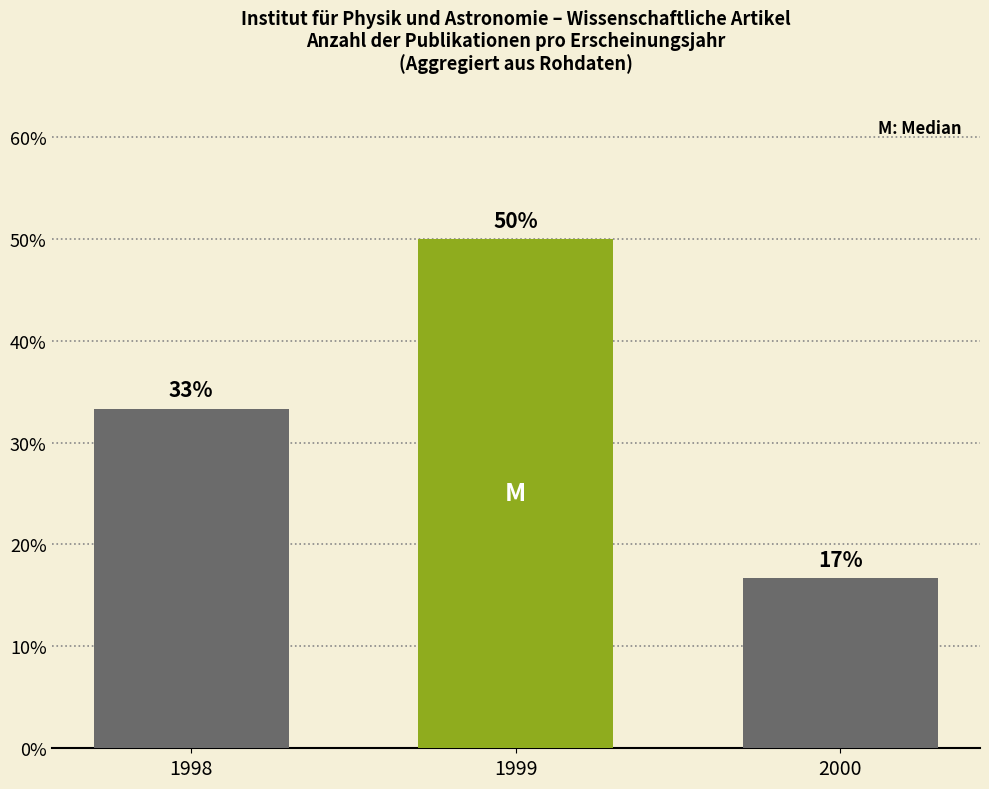

Reading right to left, what are all the values shown in this chart?

2000=16.7	1999=50.0	1998=33.3